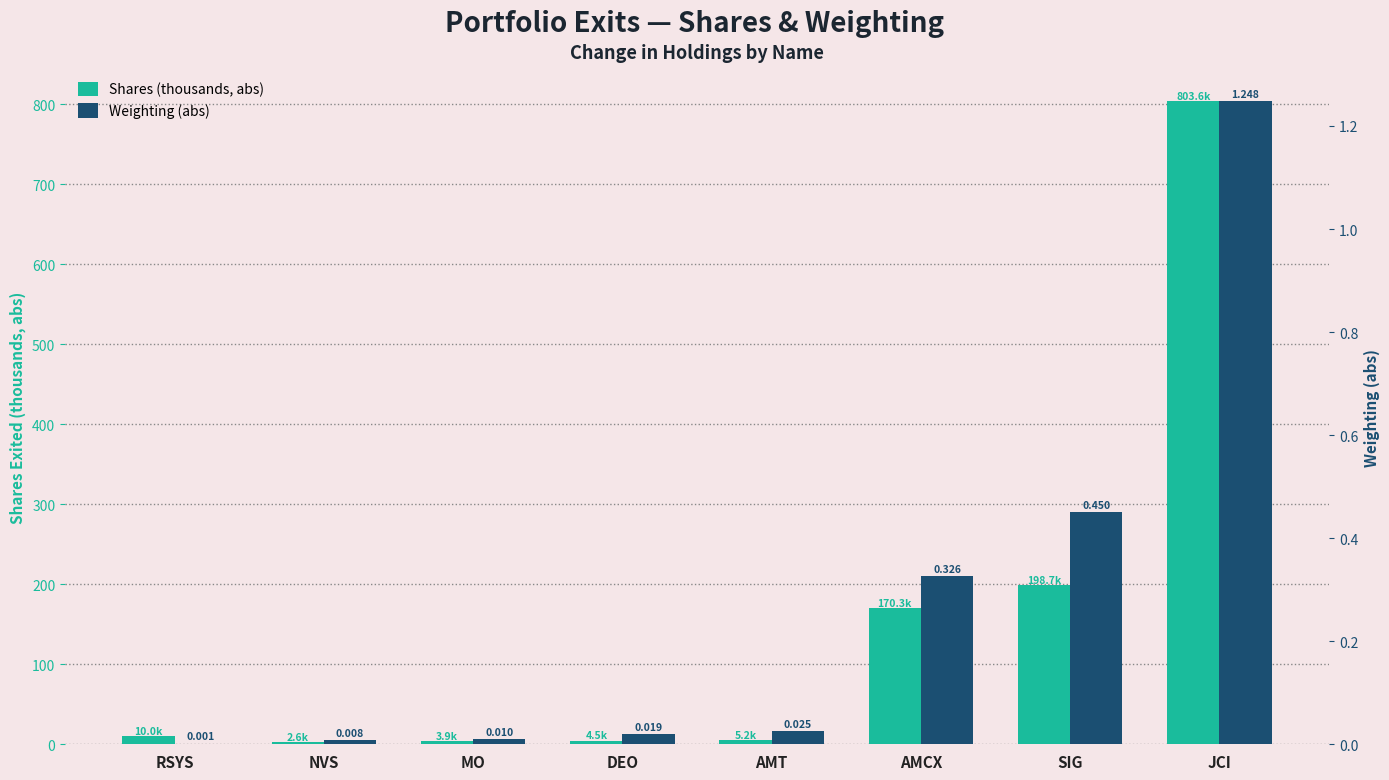

What is the average value of the Shares (thousands, abs) series?

149.9